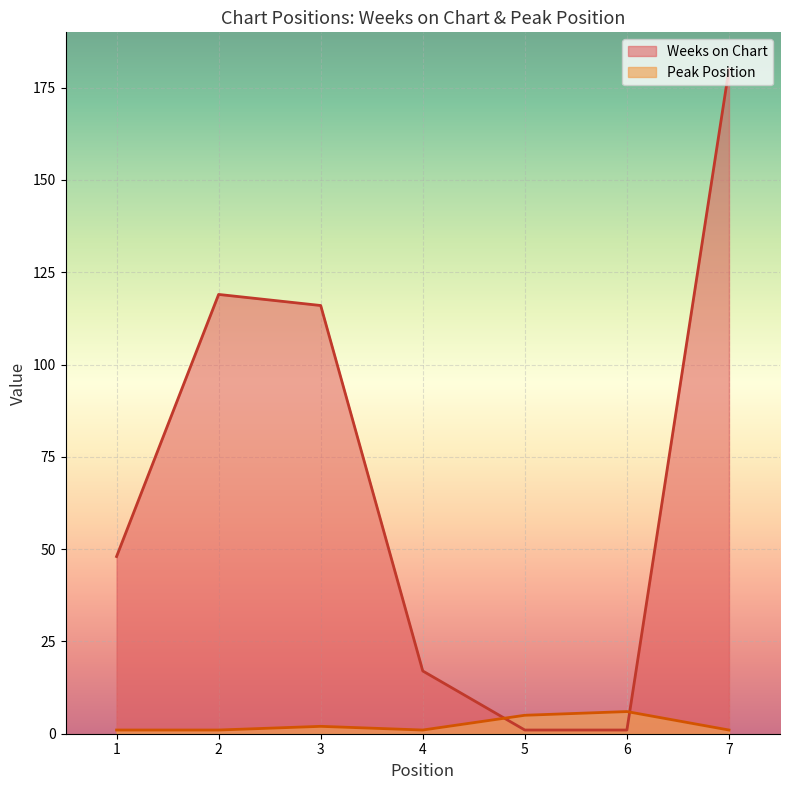

Which series changed the most between 1 and 3?

Weeks on Chart